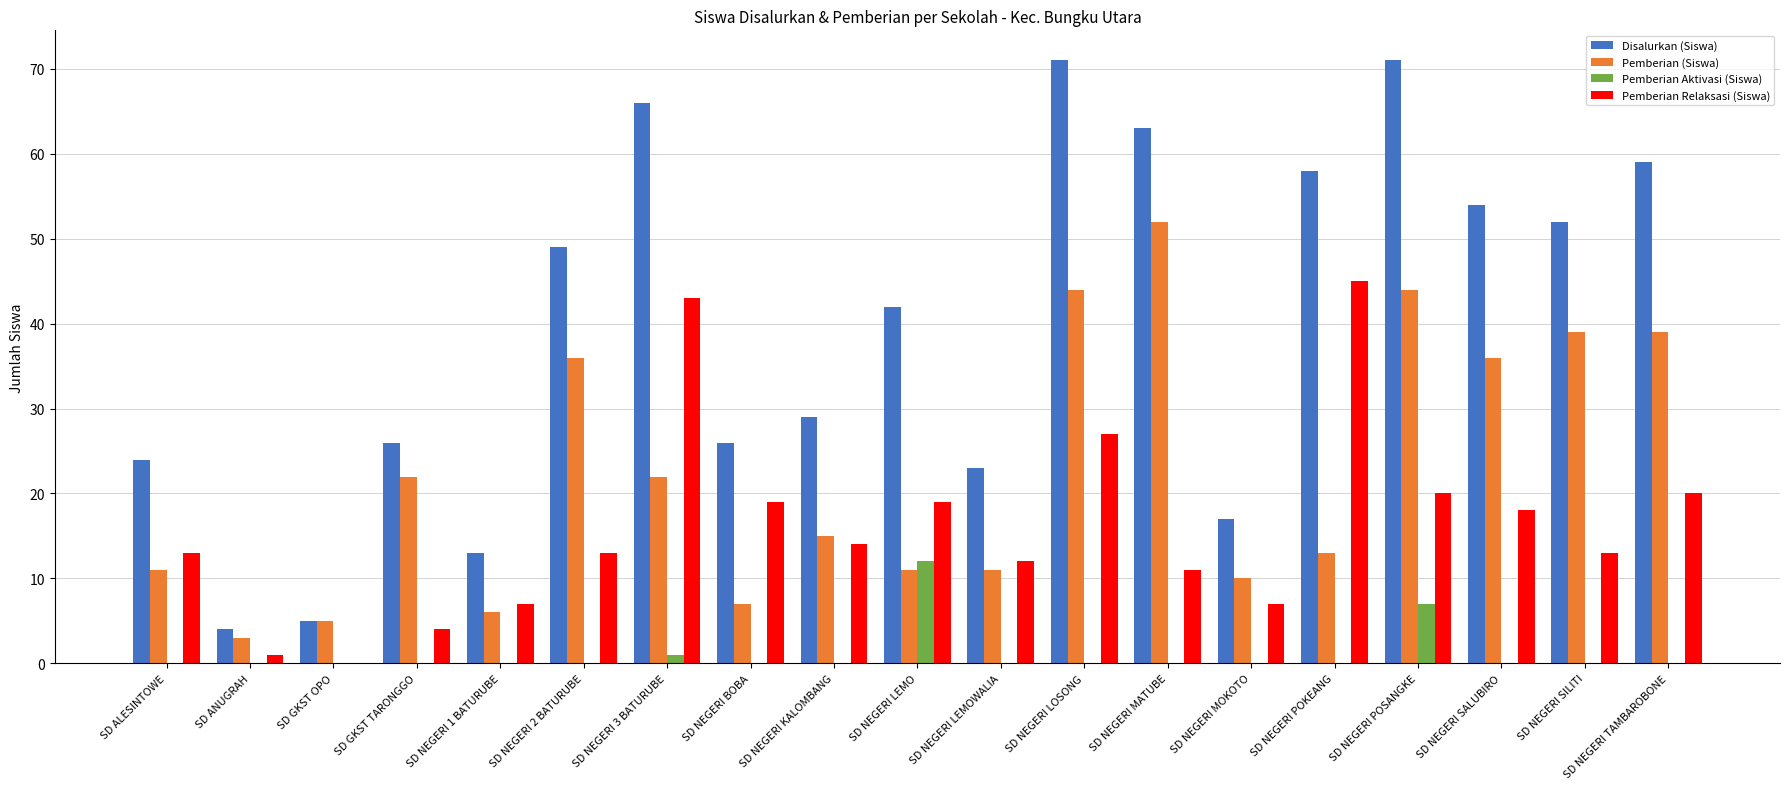

Is the value of Pemberian (Siswa) at SD NEGERI LEMO greater than the value of Disalurkan (Siswa) at SD NEGERI MOKOTO?

No